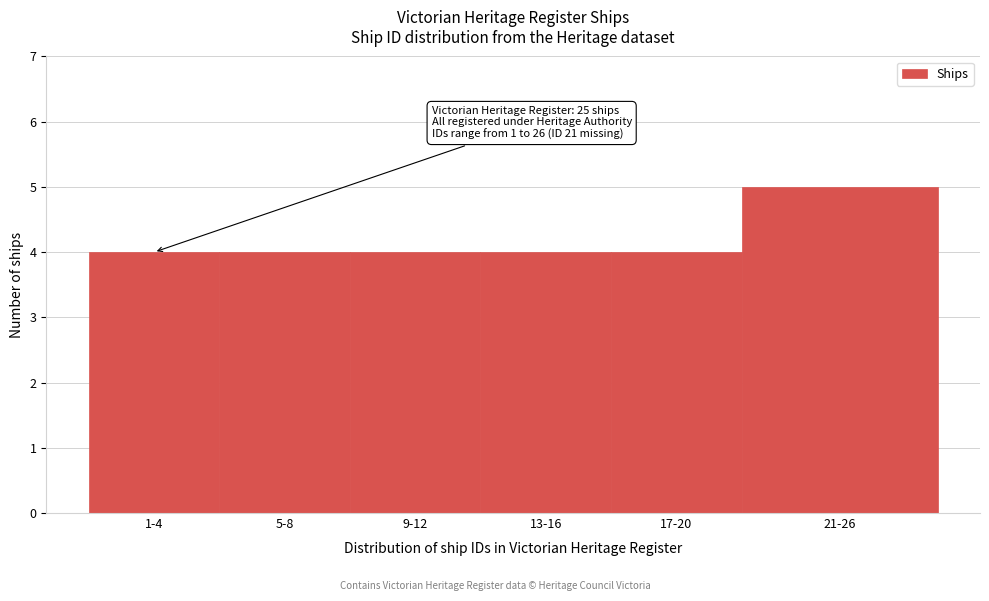

Reading right to left, what are all the values shown in this chart?

5	4	4	4	4	4